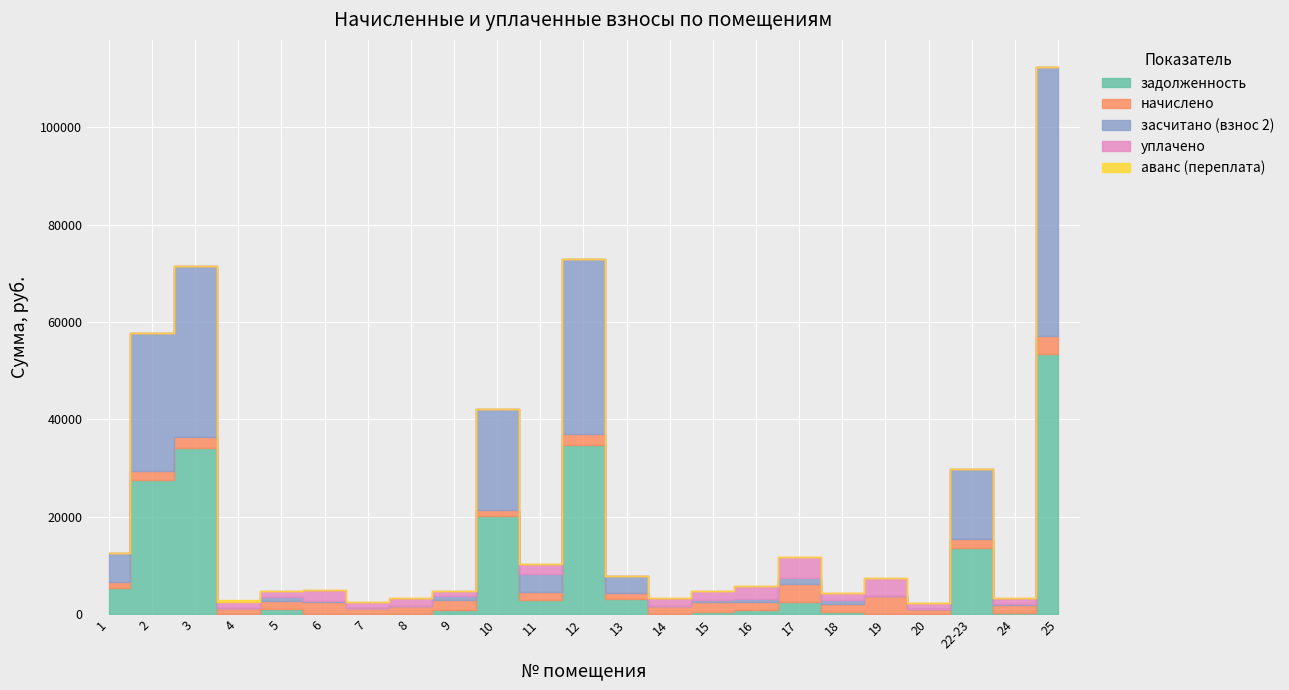

Rank the categories by начислено value from lowest to highest.

20, 1, 4, 7, 13, 10, 5, 8, 11, 18, 14, 16, 24, 2, 22-23, 15, 9, 12, 3, 6, 17, 19, 25